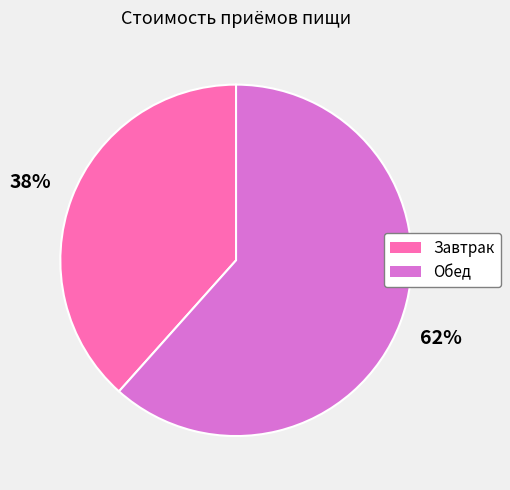

What is the ratio of the value at Завтрак to the value at Обед?

0.6